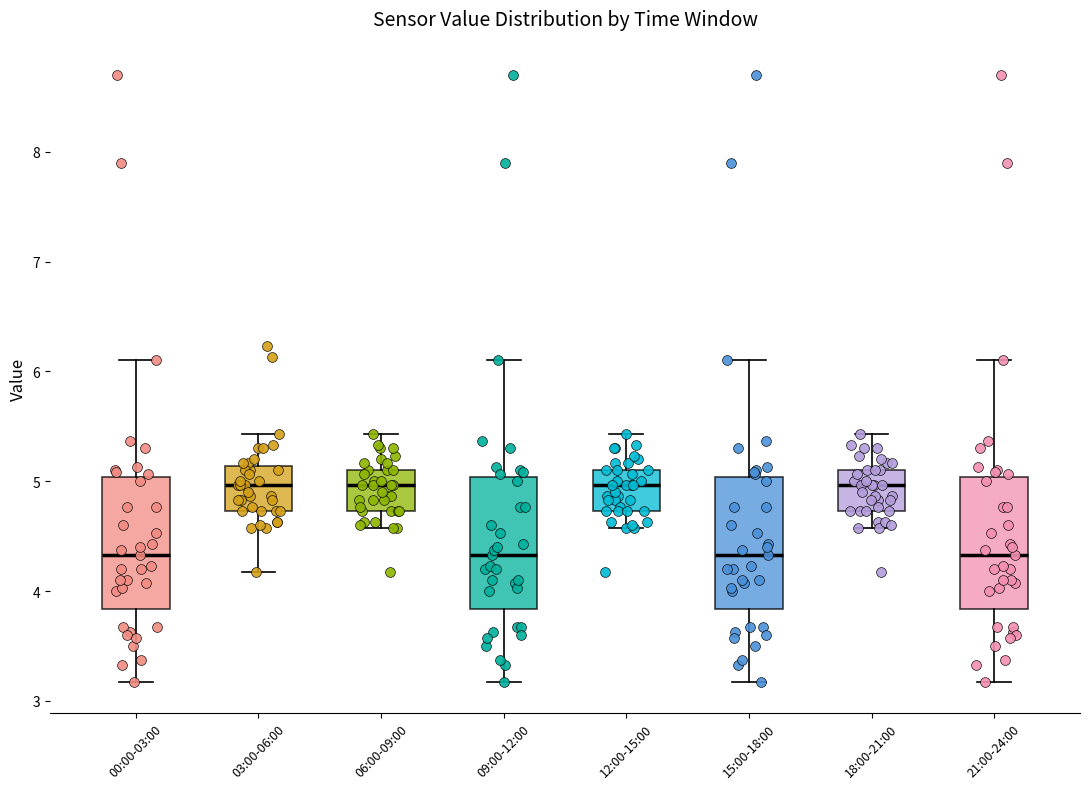

Reading left to right, read every box against the y-axis: the position of its median line, the range the box covers, and the ends of its whiskers. The values are not printed on the chart, so give them approximately, as read against the axis.

00:00-03:00: median 4.3, box 3.8 to 5.0, whiskers 3.2 to 6.1
03:00-06:00: median 5.0, box 4.7 to 5.1, whiskers 4.2 to 5.4
06:00-09:00: median 5.0, box 4.7 to 5.1, whiskers 4.6 to 5.4
09:00-12:00: median 4.3, box 3.8 to 5.0, whiskers 3.2 to 6.1
12:00-15:00: median 5.0, box 4.7 to 5.1, whiskers 4.6 to 5.4
15:00-18:00: median 4.3, box 3.8 to 5.0, whiskers 3.2 to 6.1
18:00-21:00: median 5.0, box 4.7 to 5.1, whiskers 4.6 to 5.4
21:00-24:00: median 4.3, box 3.8 to 5.0, whiskers 3.2 to 6.1